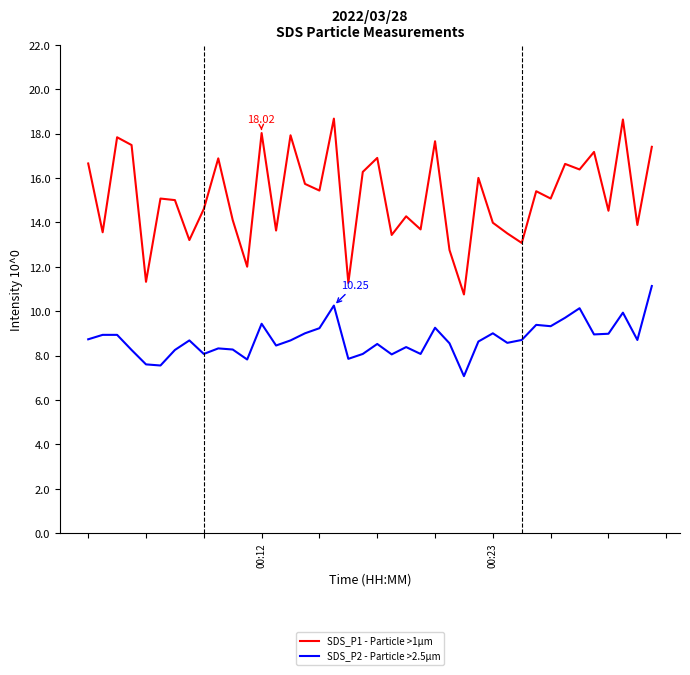

Which series has the widest spread of values?

SDS_P1 - Particle >1µm